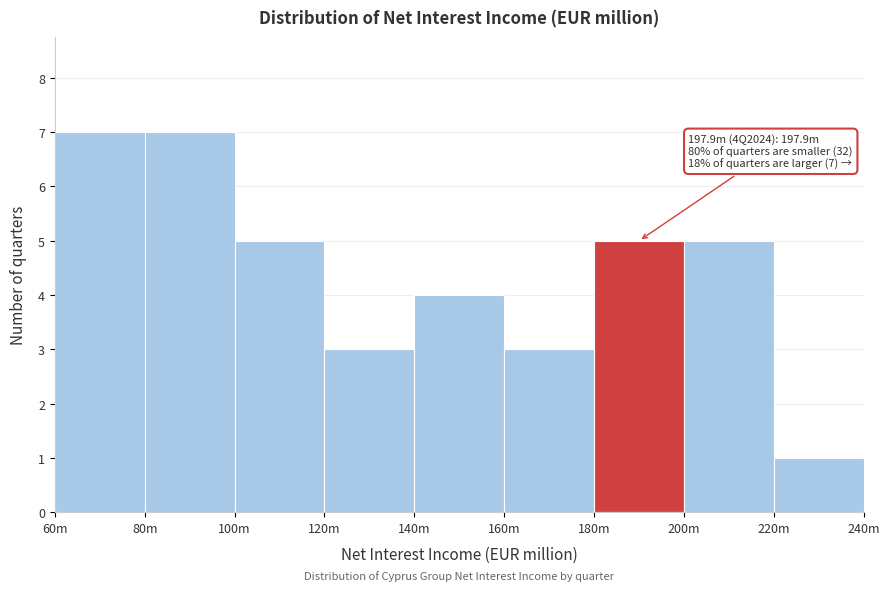

Reading left to right, what are all the values shown in this chart?

7	7	5	3	4	3	5	5	1